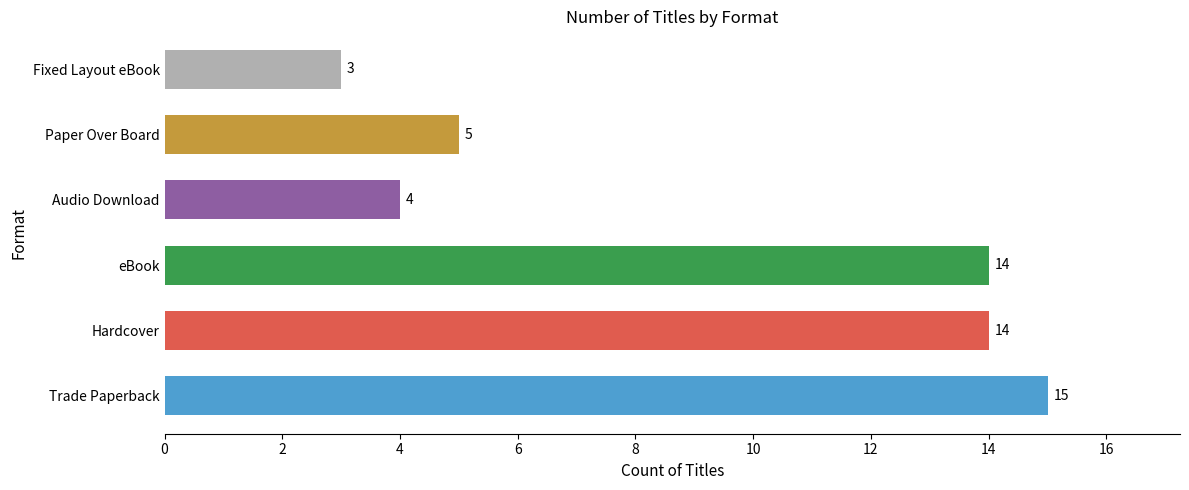

What is the change in value from eBook to Paper Over Board?

-9